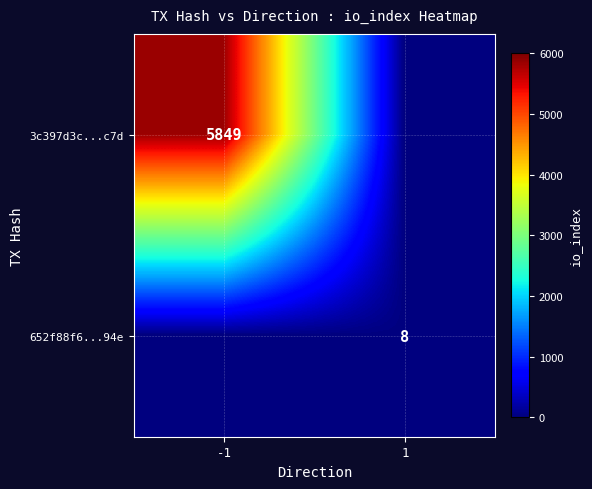

How many series are shown in this chart?

2